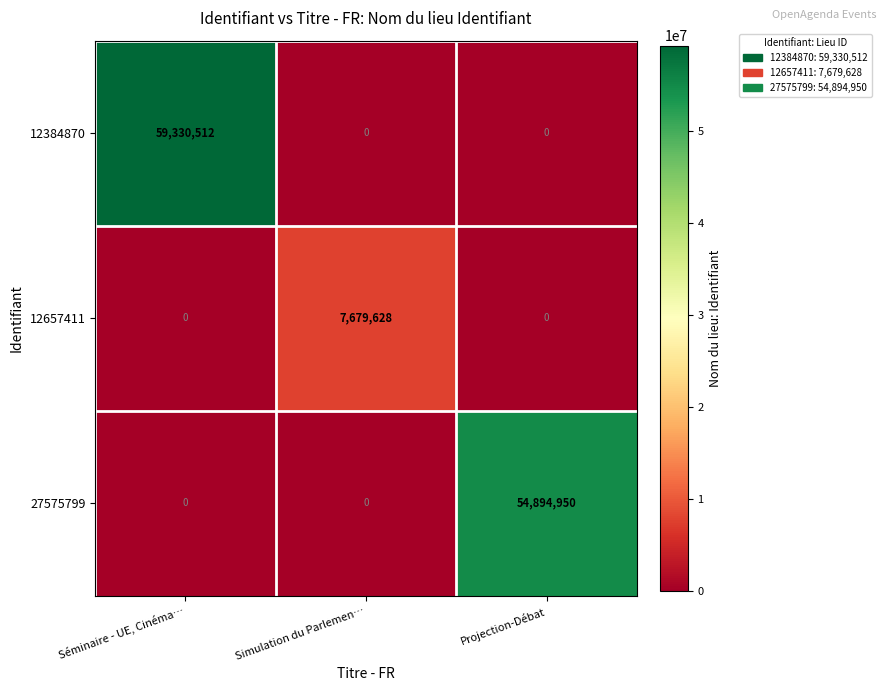

List the series in order of their peak value, lowest first.

12657411, 27575799, 12384870